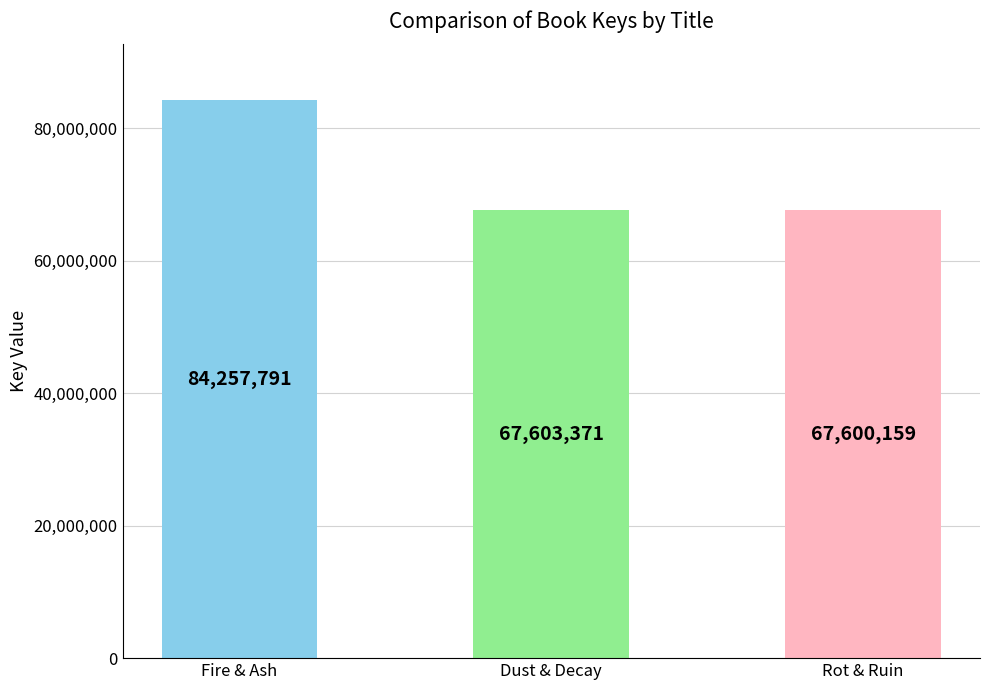

What is the sum of all values?

219461321